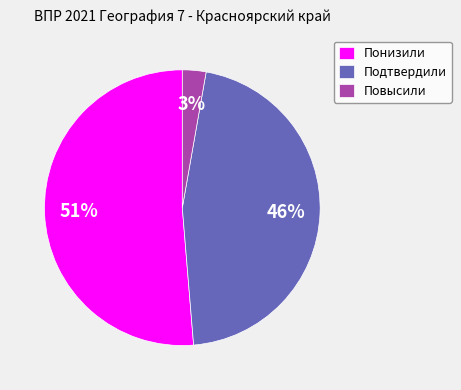

Rank the categories by value from highest to lowest.

Понизили, Подтвердили, Повысили